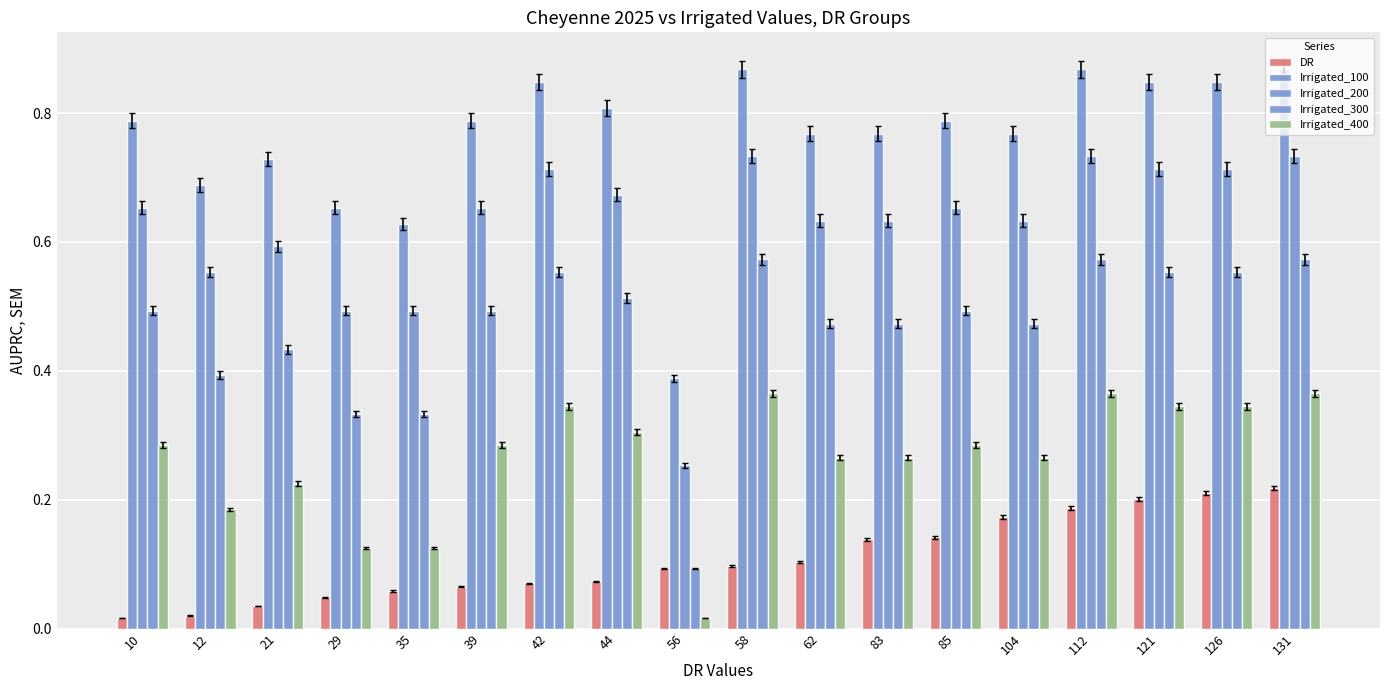

How many bars are there in total?

90